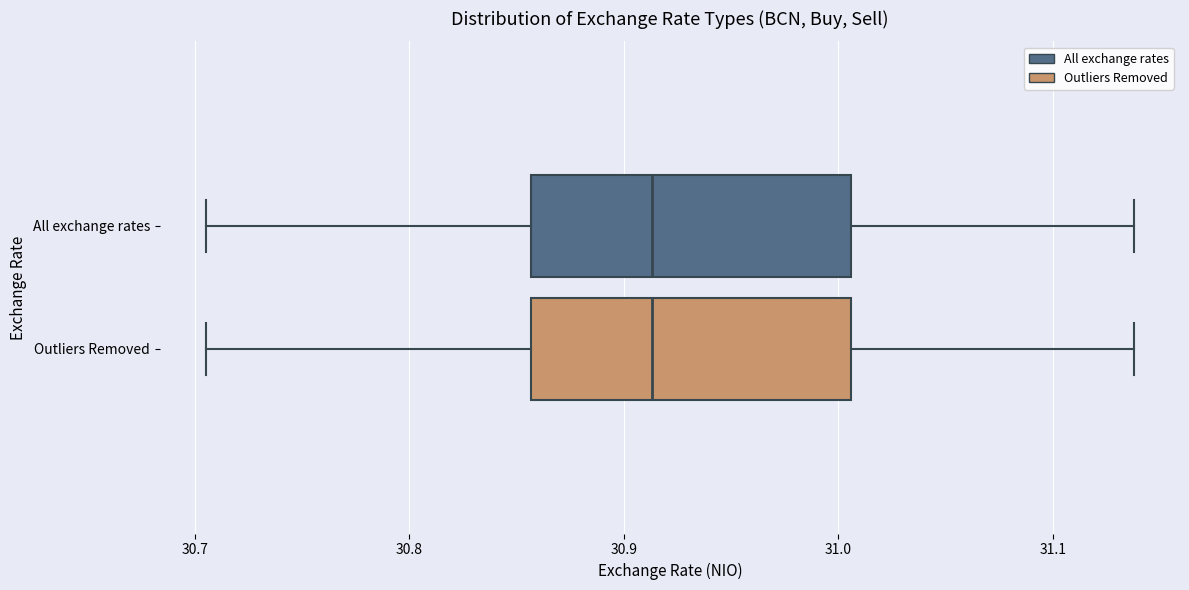

Reading bottom to top, transcribe this box plot: for each box, give where its median line is, the range the box spans, and where its two whiskers end, as read against the x-axis. The values are not printed on the chart, so give them approximately, as read against the axis.

Outliers Removed: median 30.91, box 30.86 to 31.01, whiskers 30.71 to 31.14
All exchange rates: median 30.91, box 30.86 to 31.01, whiskers 30.71 to 31.14